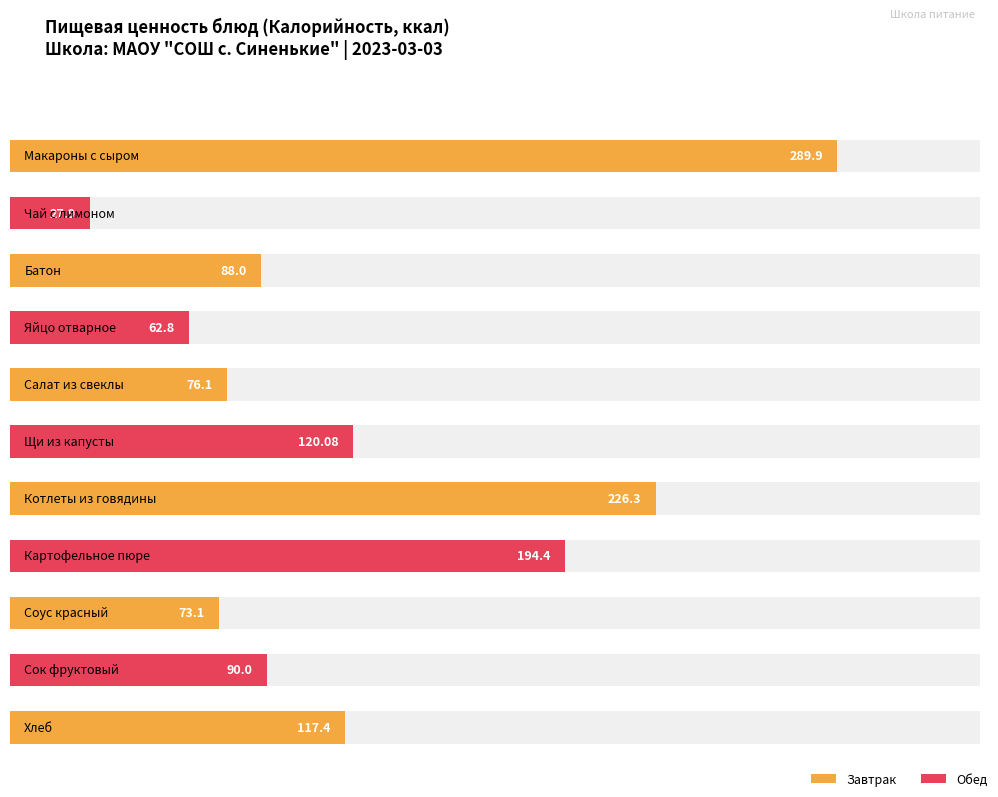

Is it true that Жиры equals 6.6 at Салат из свеклы?

False